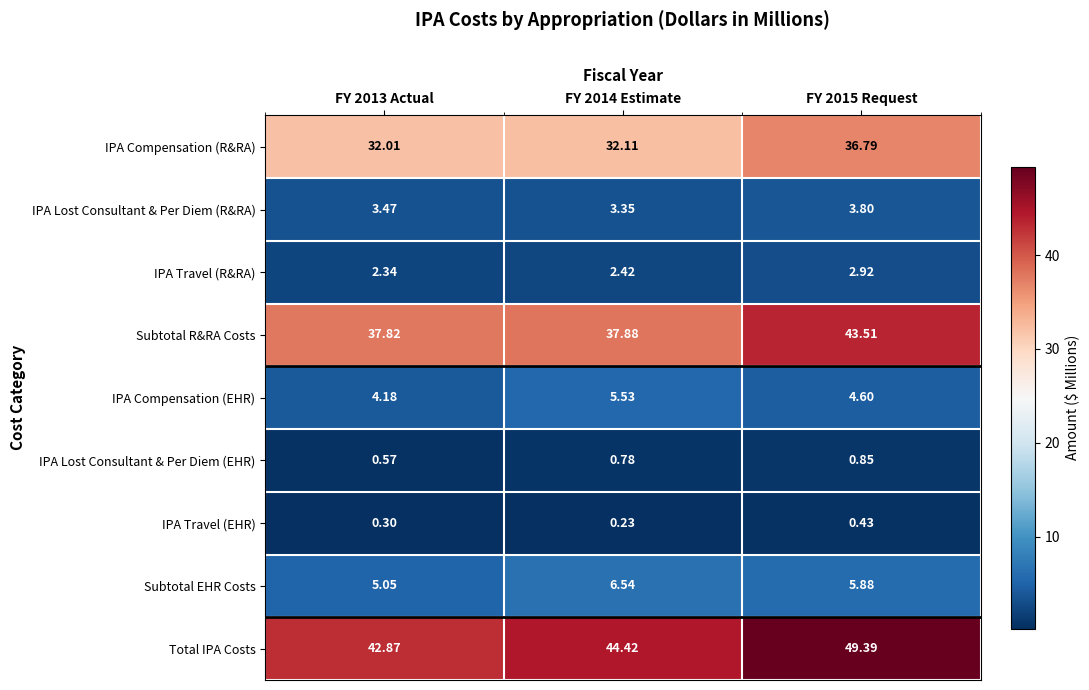

Which series has the largest total across all categories?

Total IPA Costs